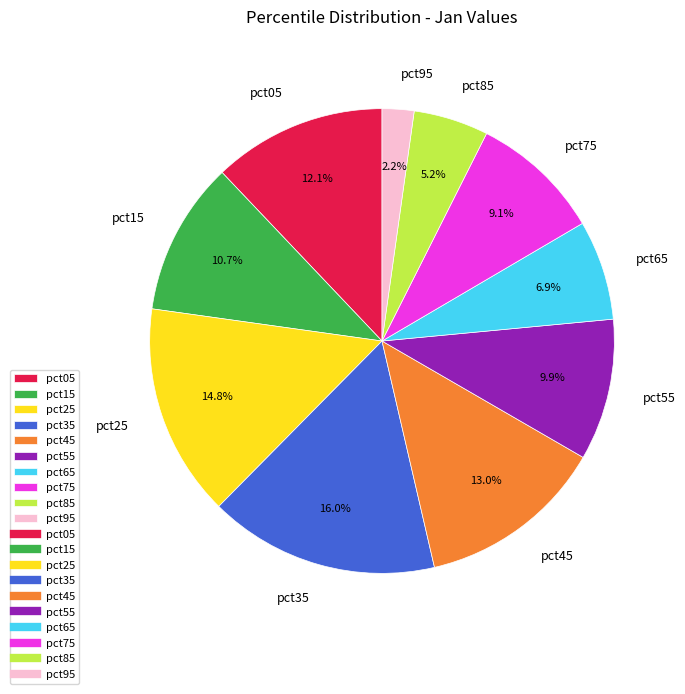

How many segments does this pie chart have?

10